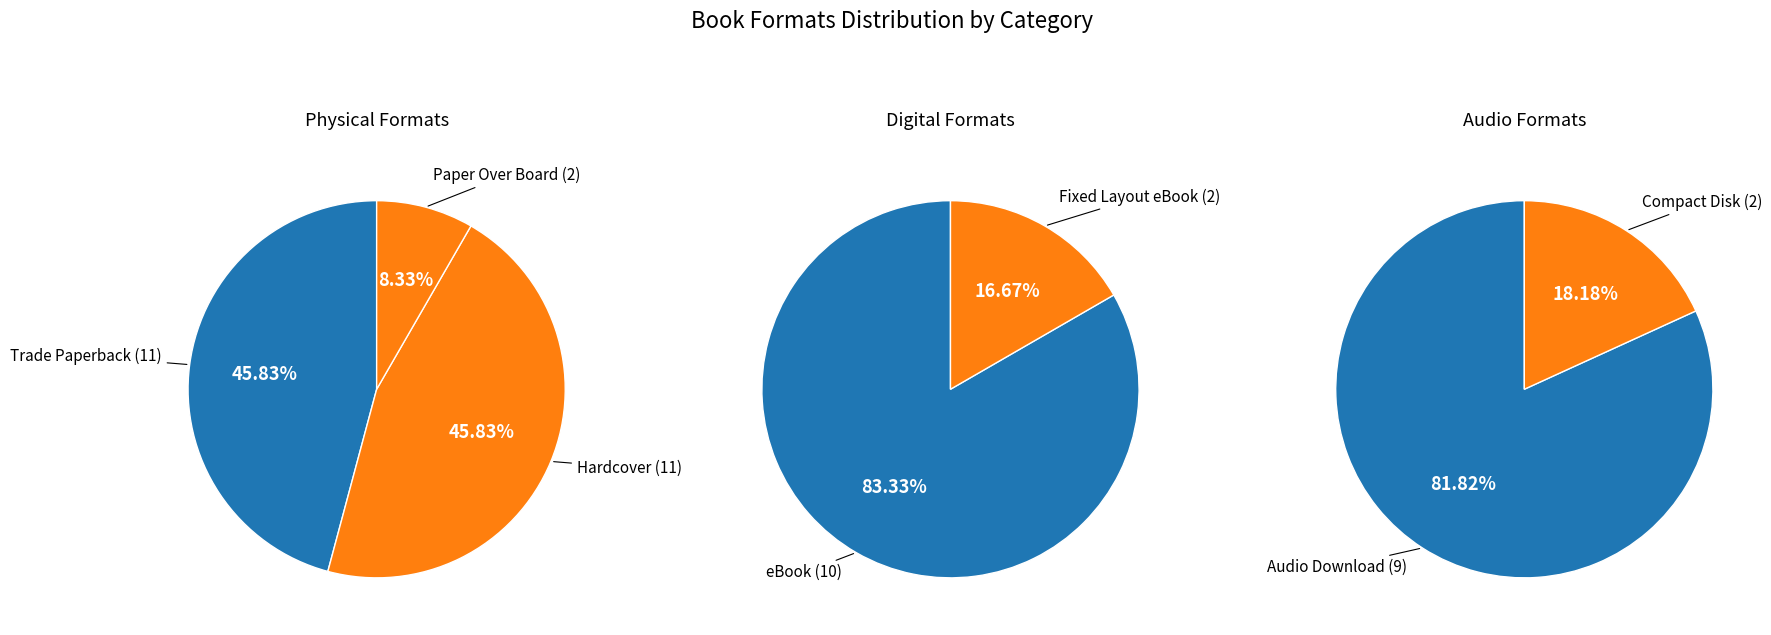

How many segments does this pie chart have?

7